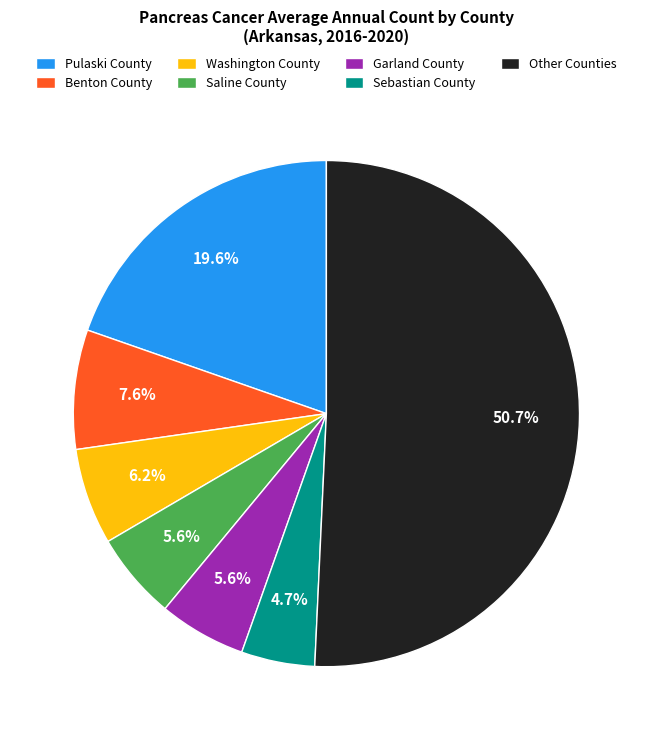

How much of the chart is everything except Garland County?

94.4%